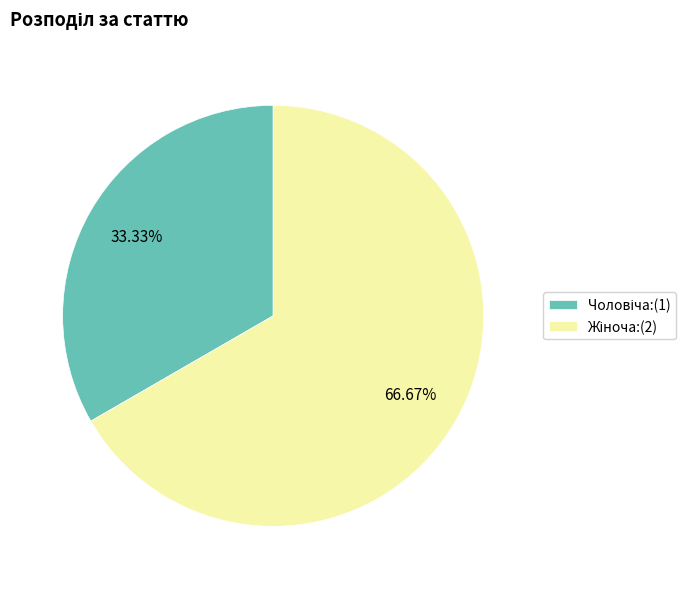

How many segments does this pie chart have?

2